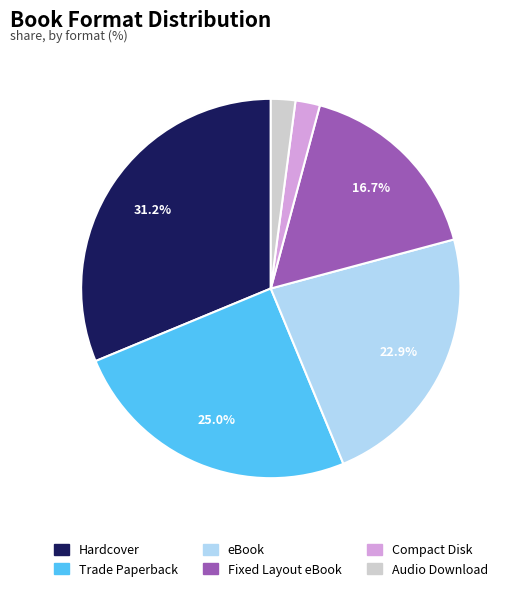

True or false: Compact Disk accounts for 2% of the total.

True